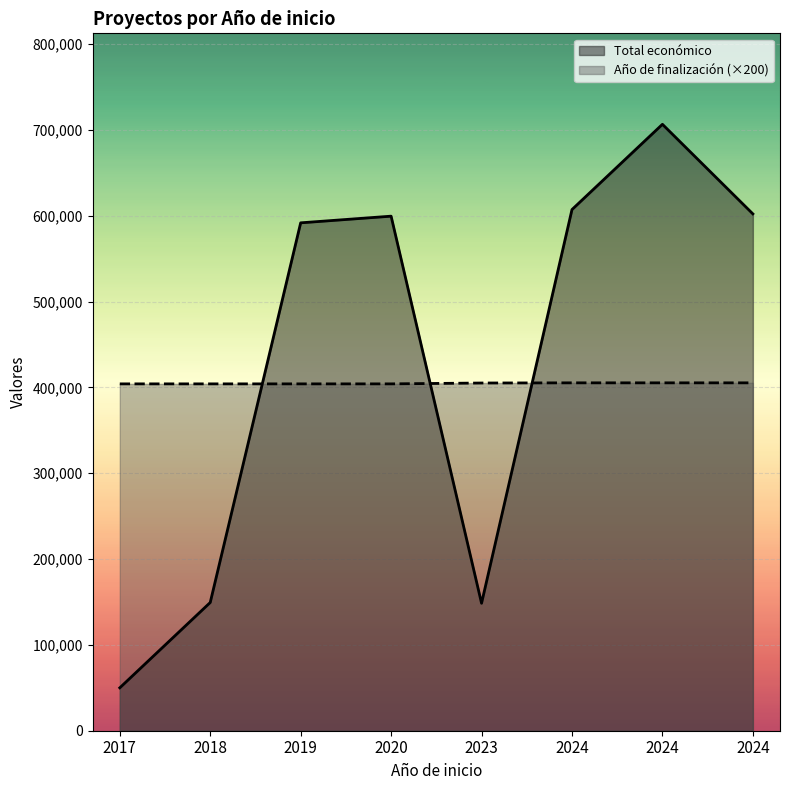

What is the sum of the Año de finalización values at 2019 and 2024?

4048.0